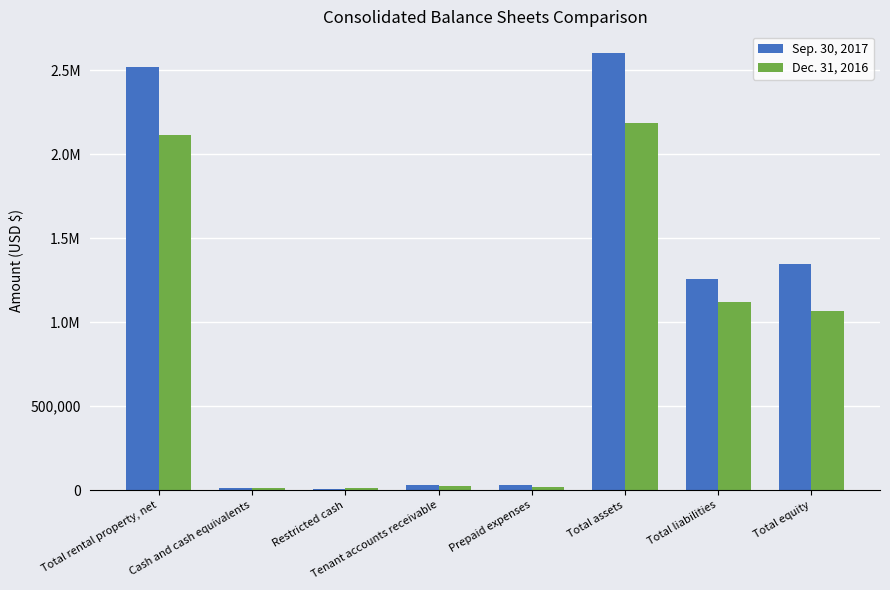

Does the chart contain stacked bars?

No